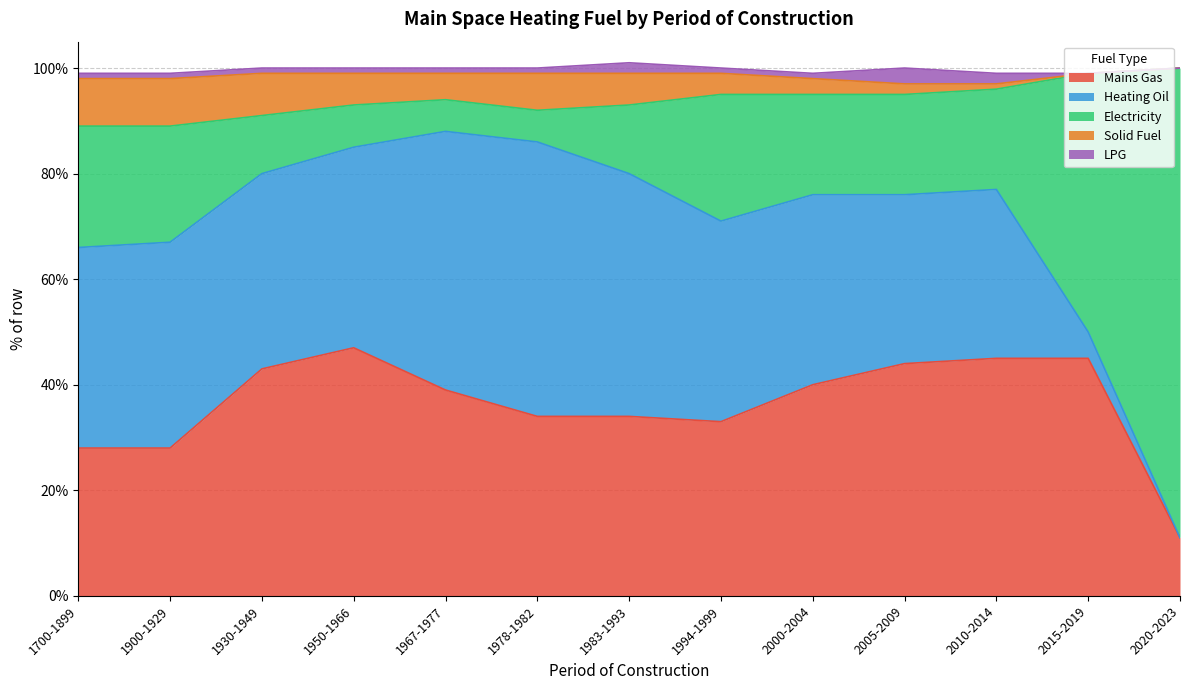

What is the maximum value shown in the chart?

89